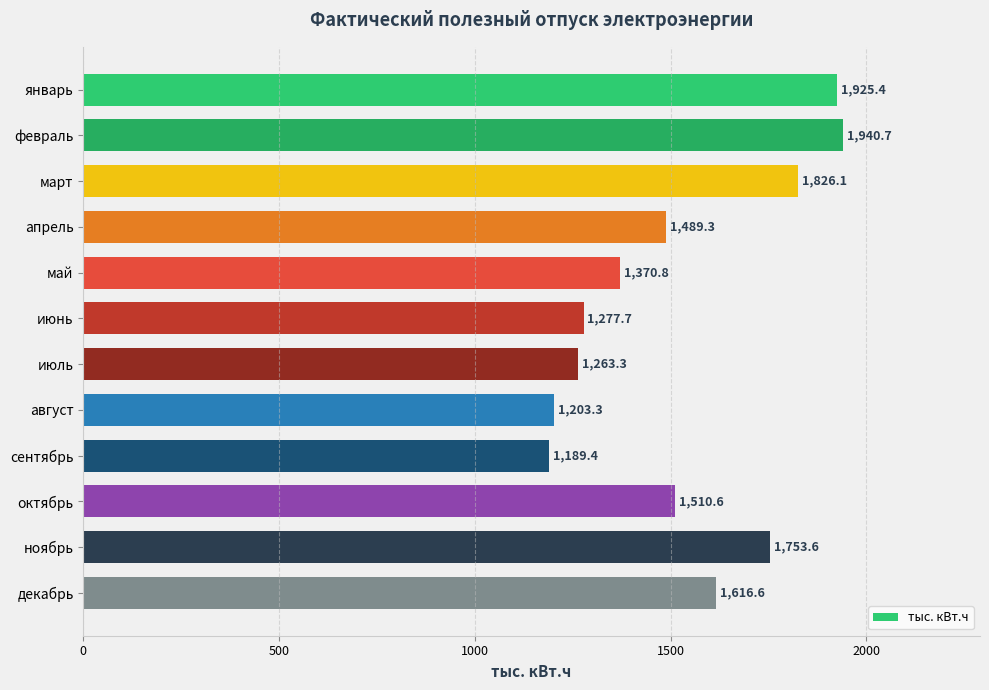

List the labels in order of value, largest first.

февраль, январь, март, ноябрь, декабрь, октябрь, апрель, май, июнь, июль, август, сентябрь